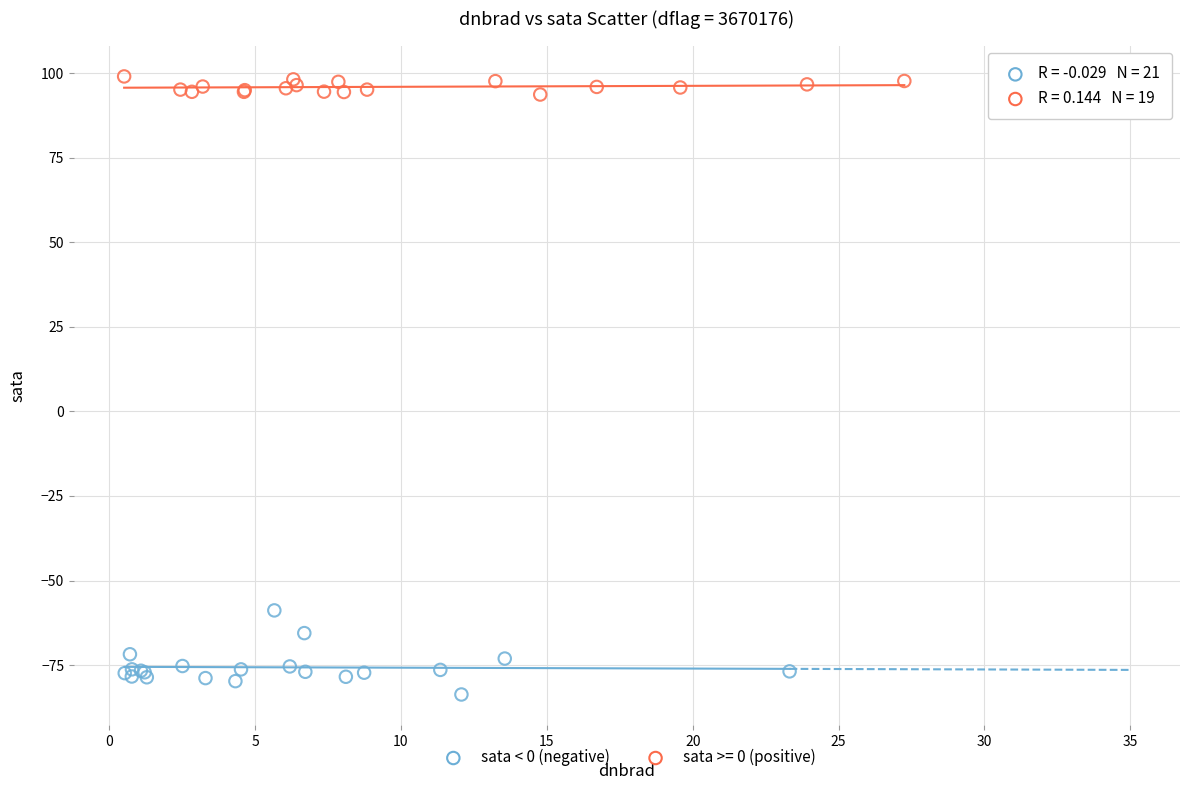

Which series reaches the maximum Y coordinate?

sata >= 0 (positive)